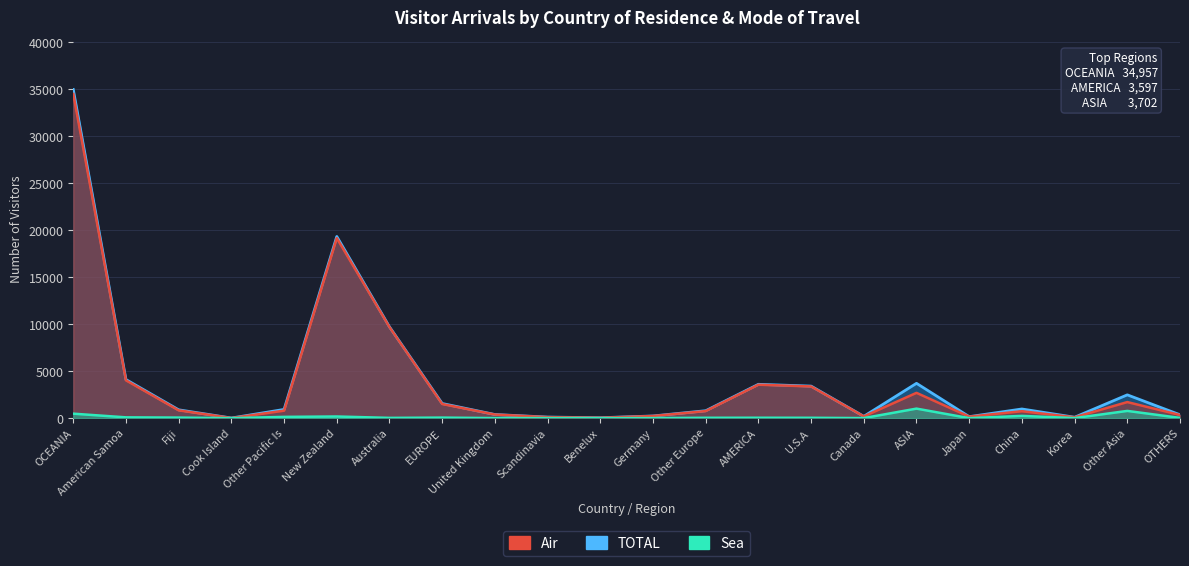

Which series has the widest spread of values?

TOTAL